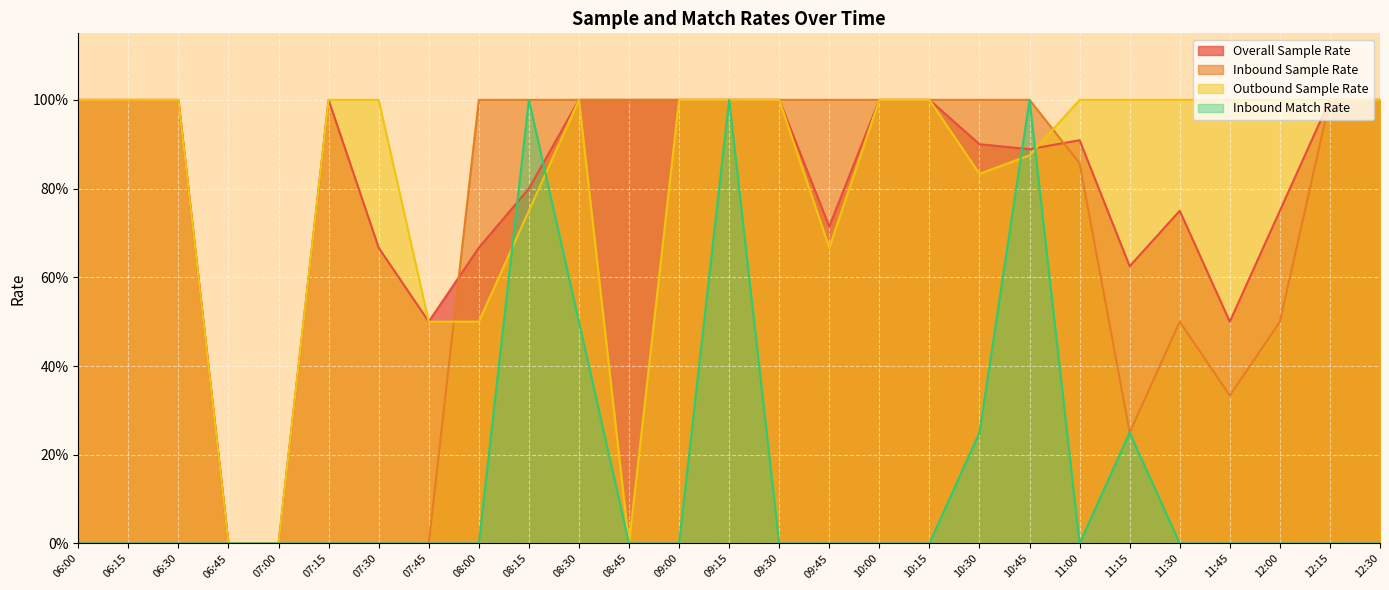

What is the sum of the Overall Sample Rate values at 06:00 and 11:00?

1.9